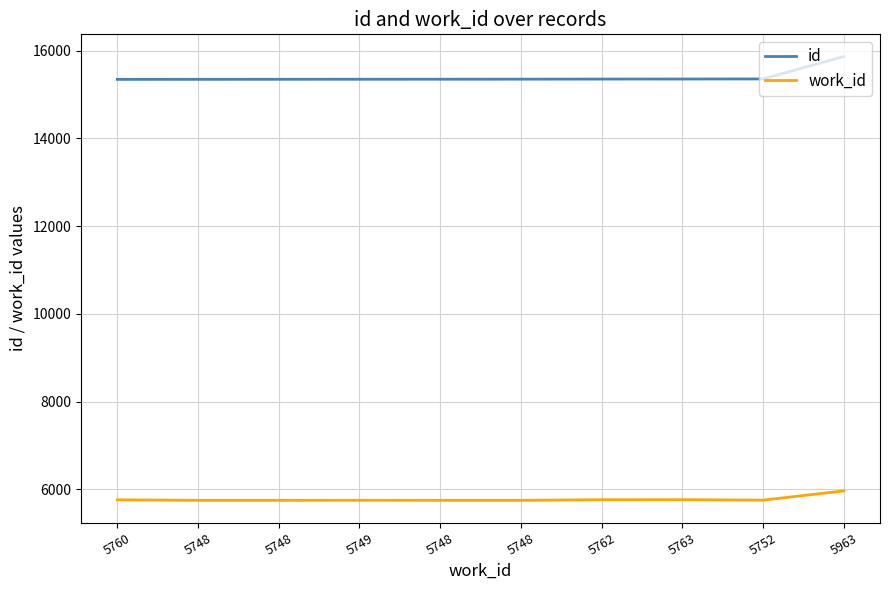

What is the difference between the maximum and minimum values in the id series?

521